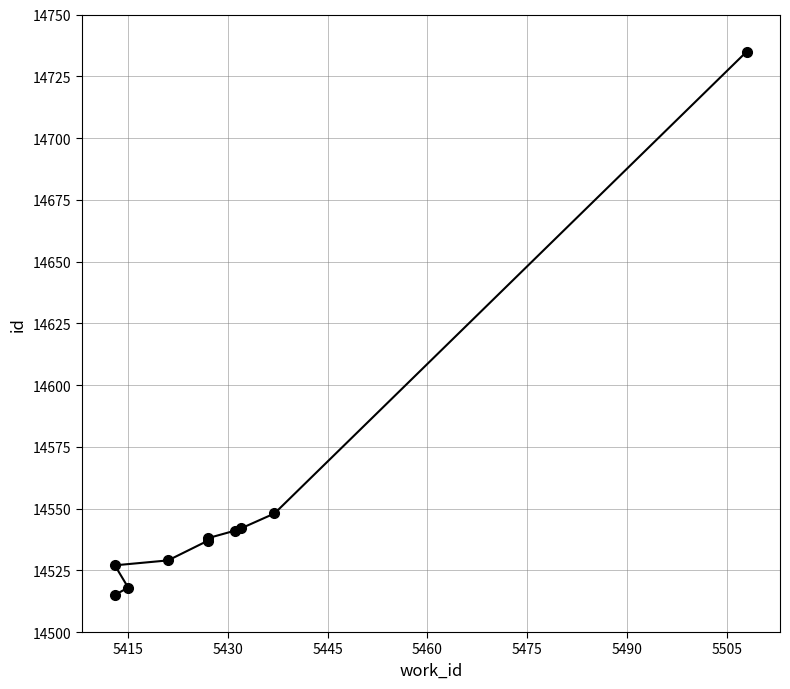

What is the value of the 5th point from the left?

14537